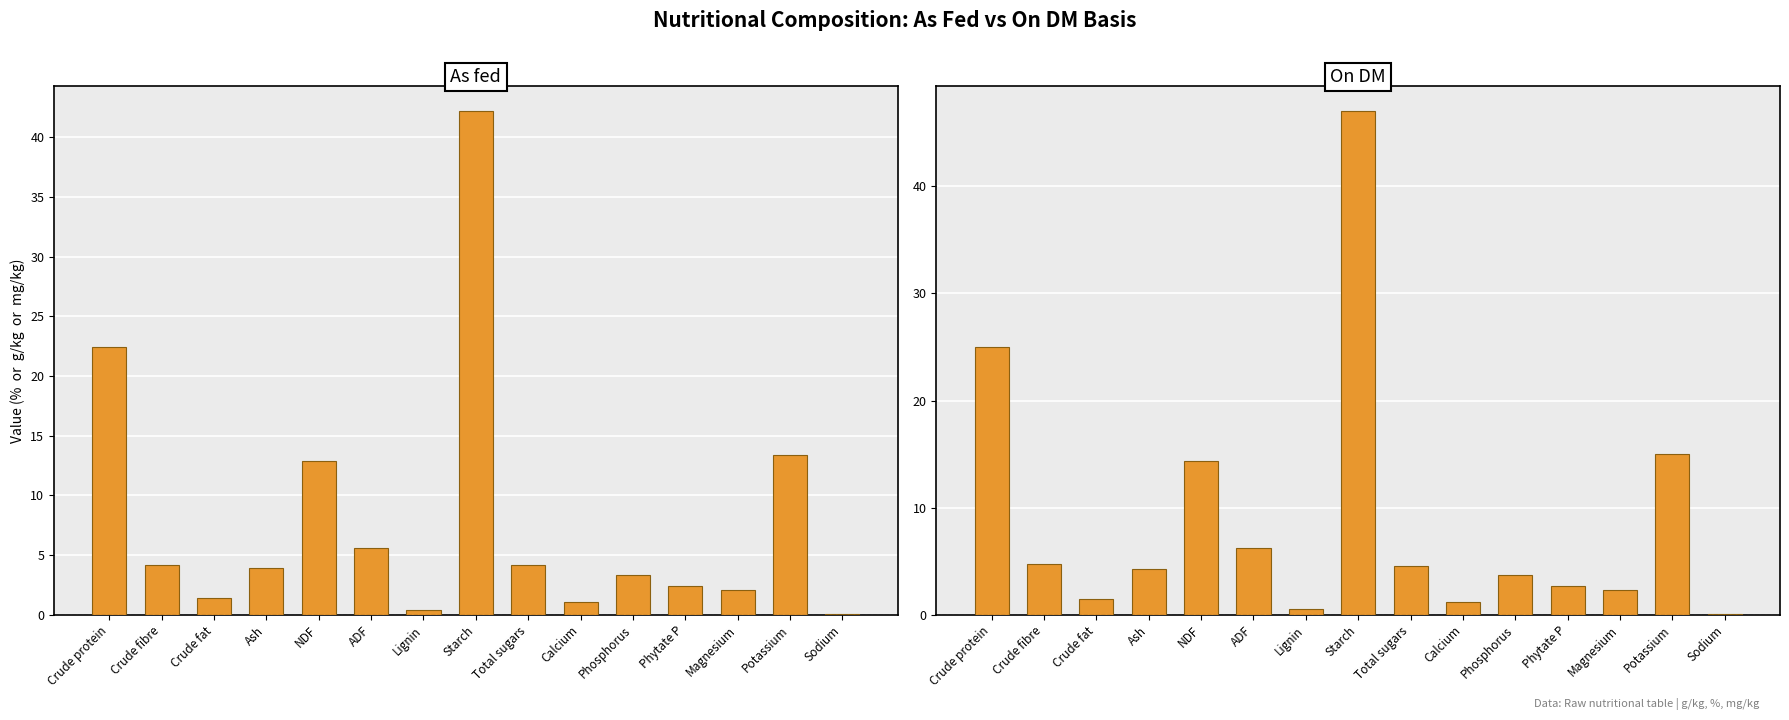

True or false: As fed has a value of 5.6 at ADF.

True